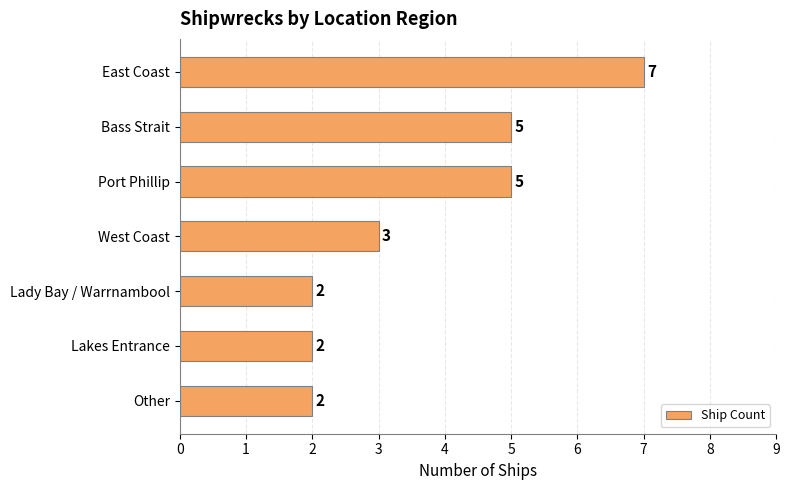

At which category does the chart reach its peak across all series?

East Coast